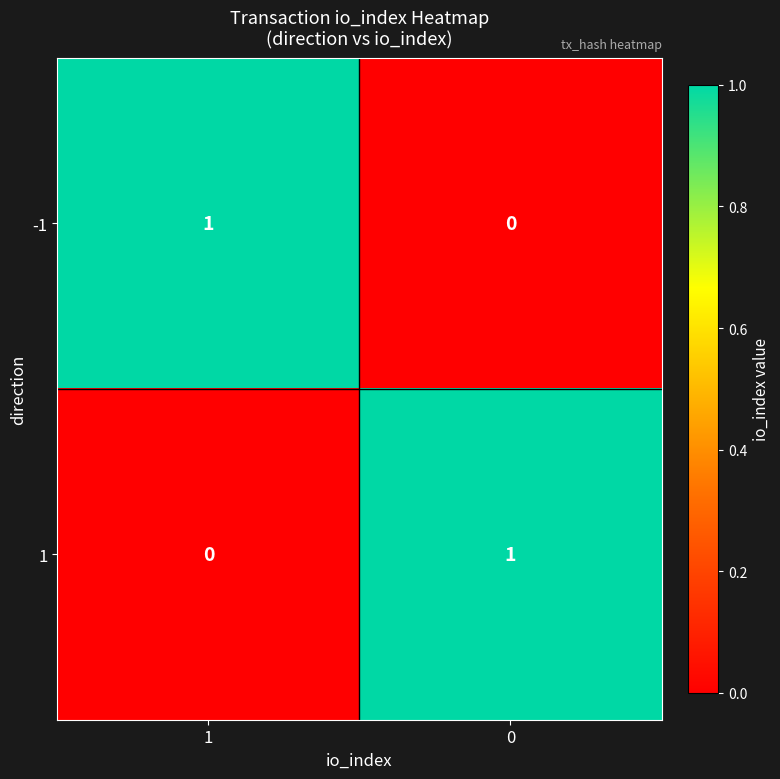

Reading left to right, extract all data points from this chart.

-1: 1=1	0=0
1: 1=0	0=1